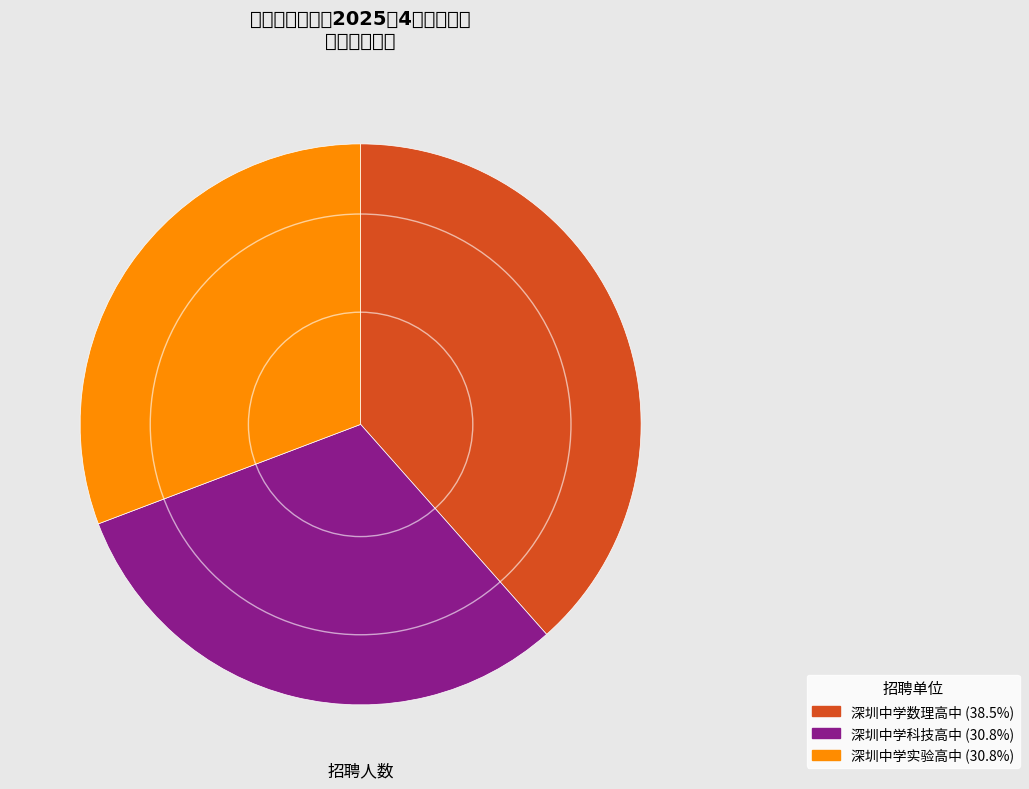

What is the largest slice in the pie chart?

深圳中学数理高中